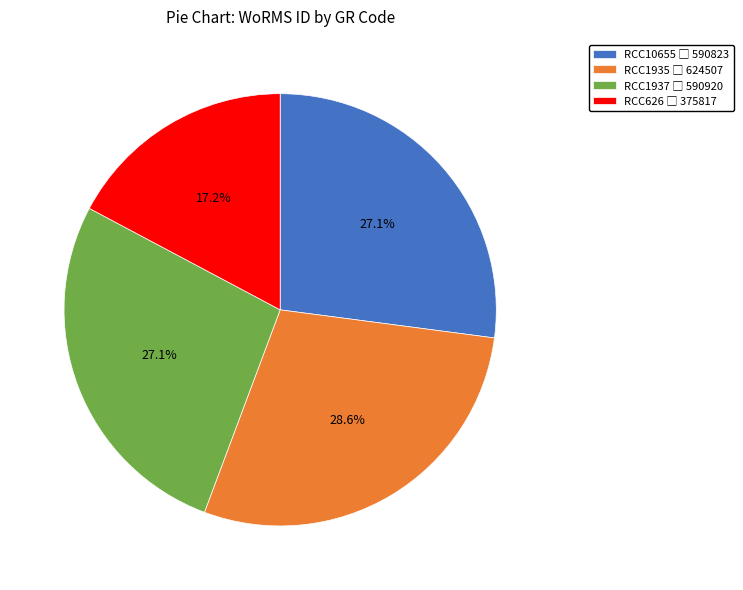

Which category has the smallest portion of the pie?

RCC626